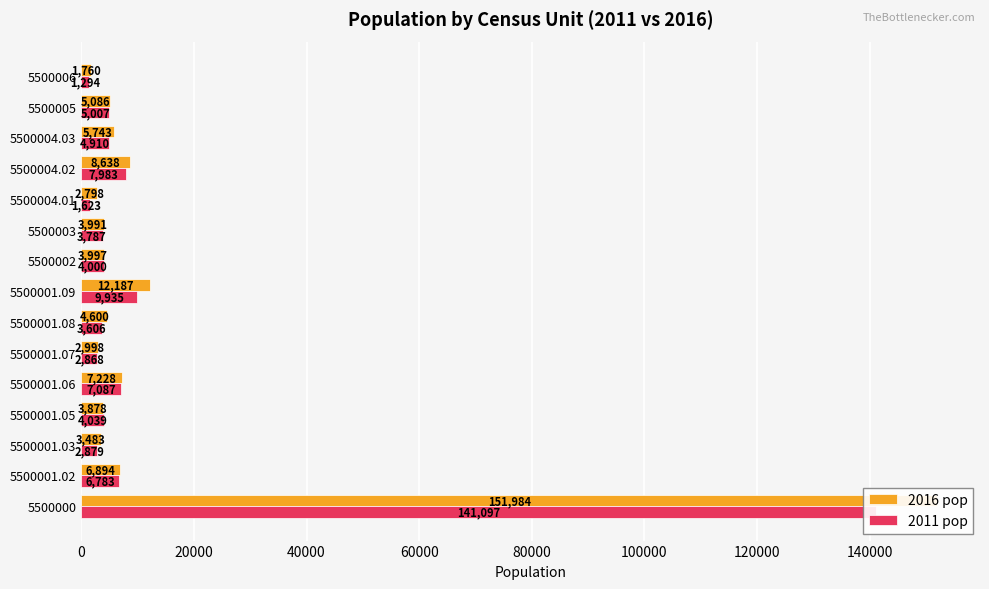

Which series has the widest spread of values?

2016 pop